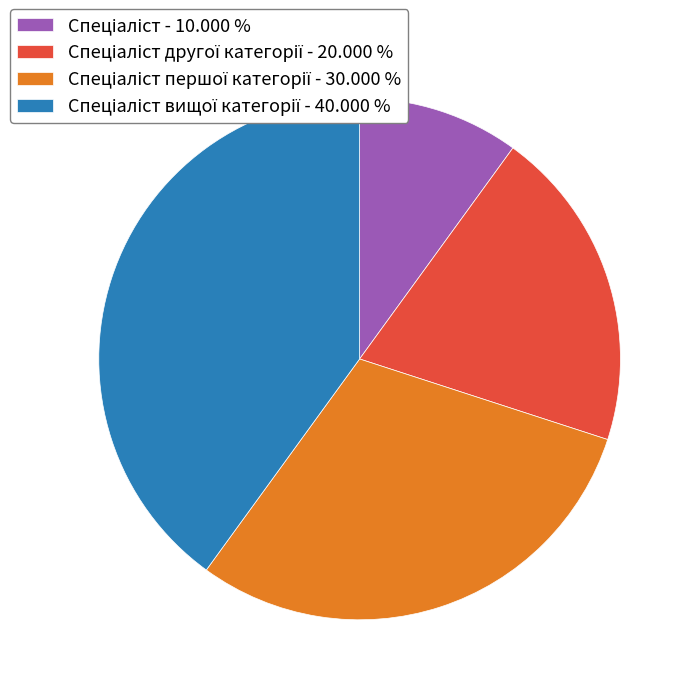

How many segments does this pie chart have?

4